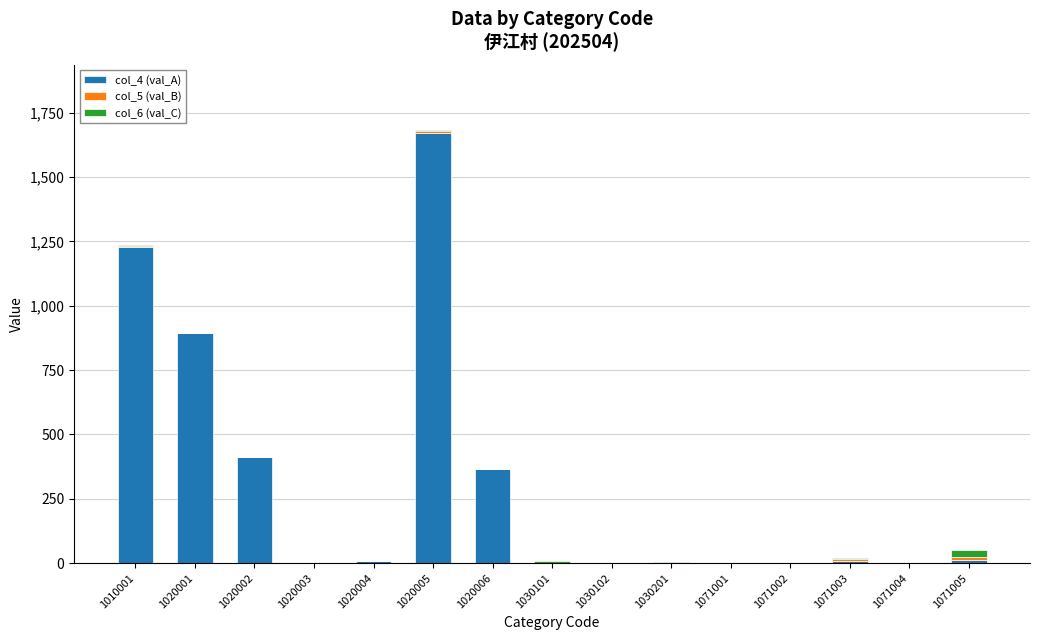

At which category is the sum across all series the highest?

1020005